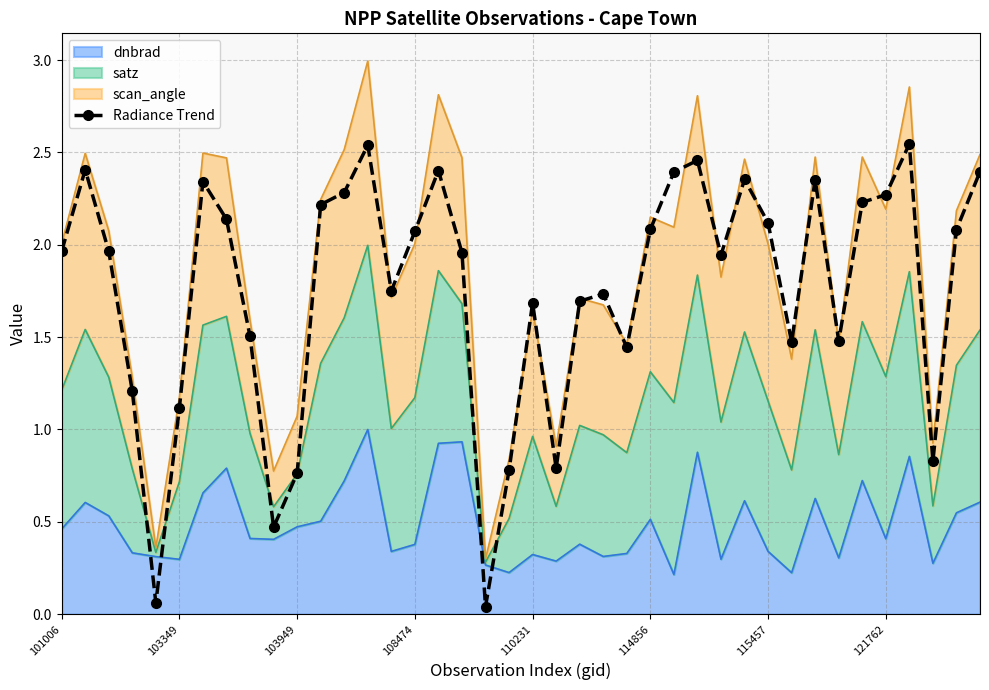

Is it true that the value at 38 is 1.2?

False